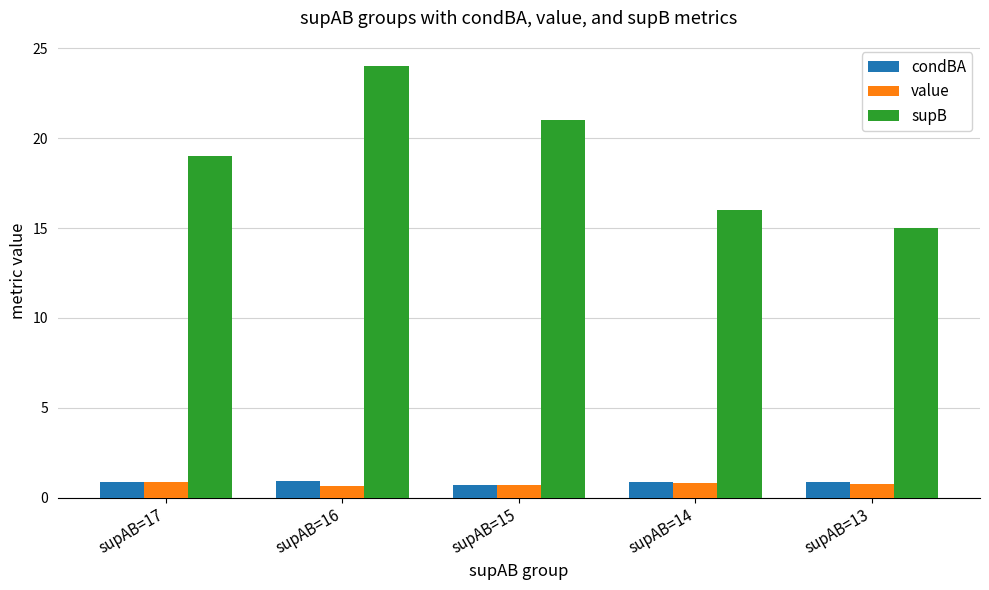

At which label is supB closest to 19?

supAB=17